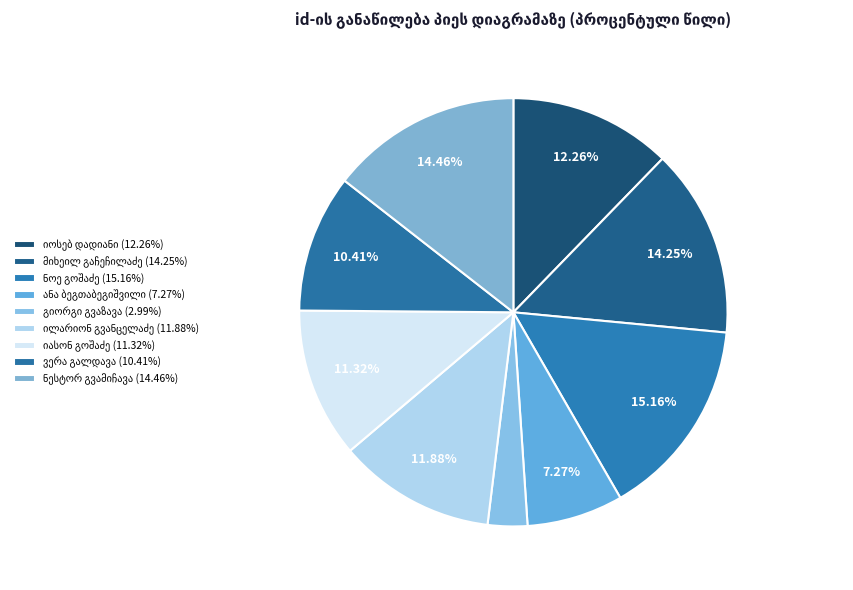

True or false: გიორგი ბეჟანის ძე გვაზავა accounts for 3% of the total.

True